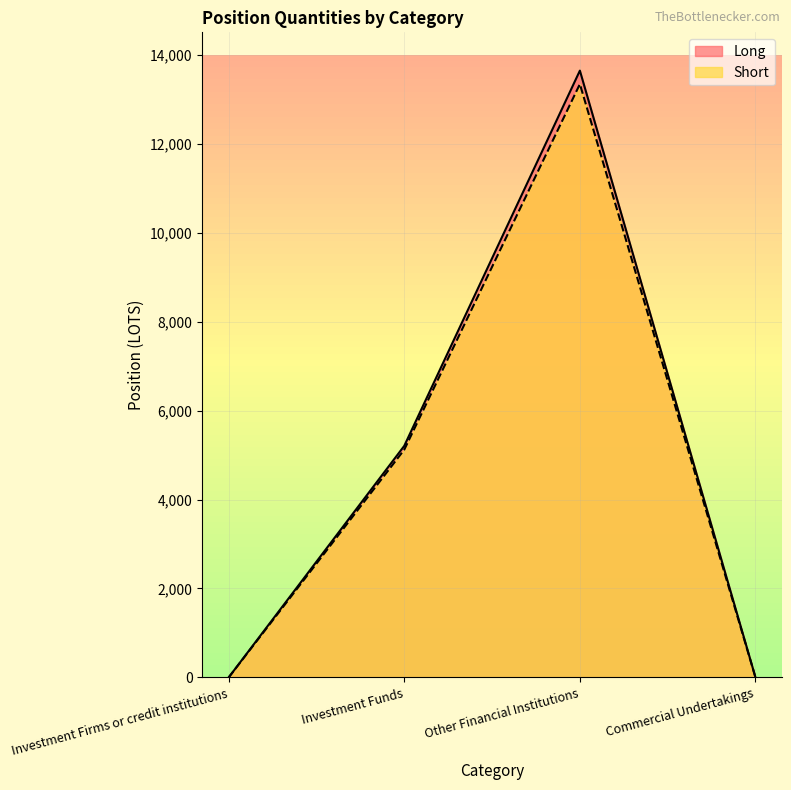

Which label corresponds to the largest value in the chart?

Other Financial Institutions